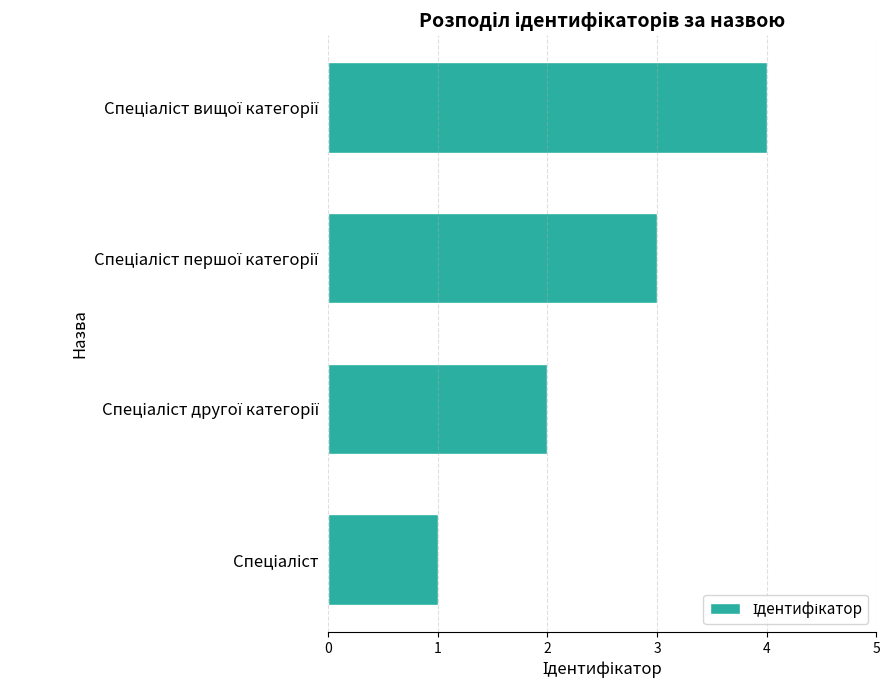

What is the difference between the maximum and minimum values?

3